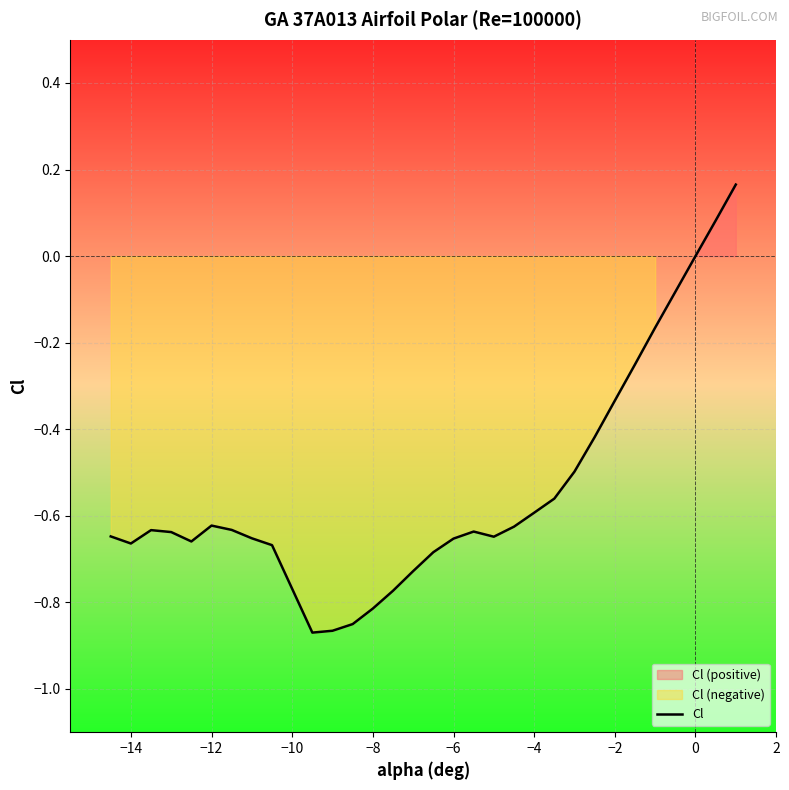

Is it true that Cl equals -0.4 at −14?

False